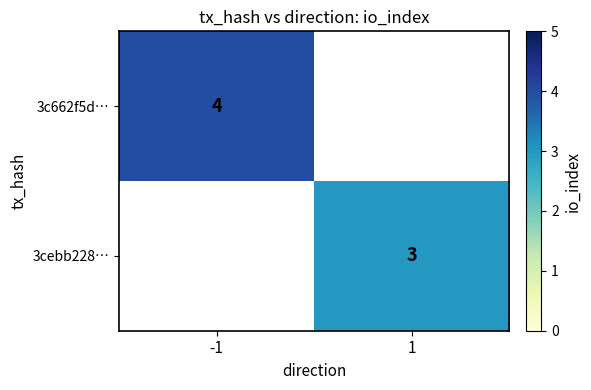

The 3c662f5d… series shows 7 at -1. True or false?

False